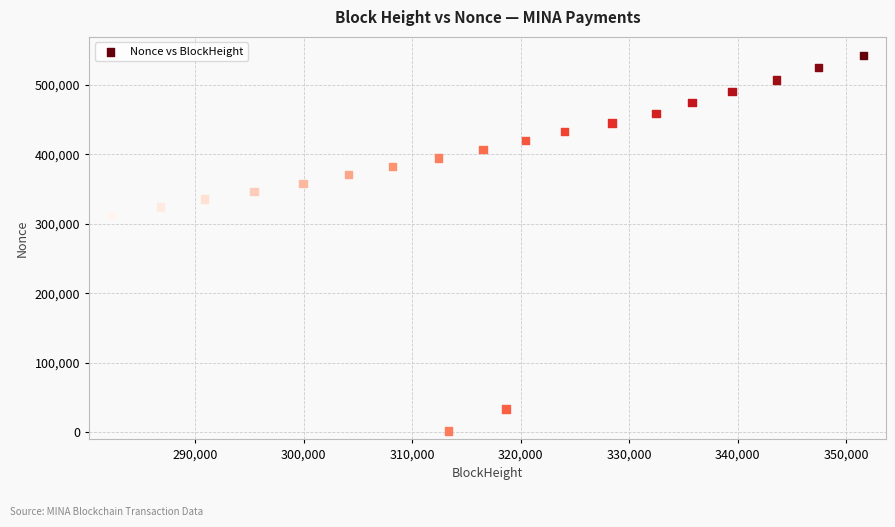

What Y value in the scatter plot is closest to 272066?

312401